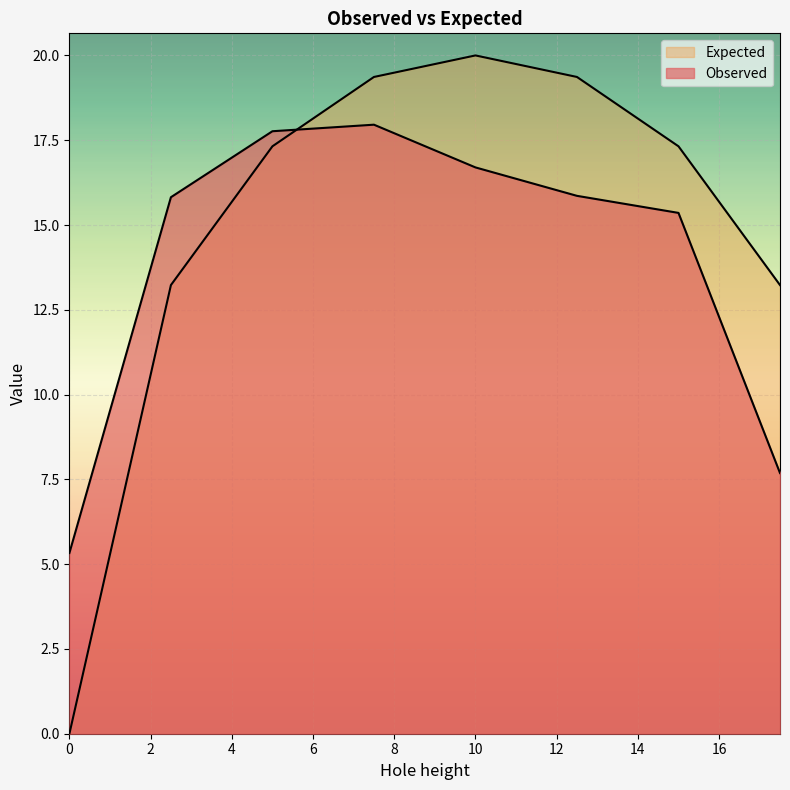

Which series ends up on top after the final intersection of Expected and Observed?

Expected